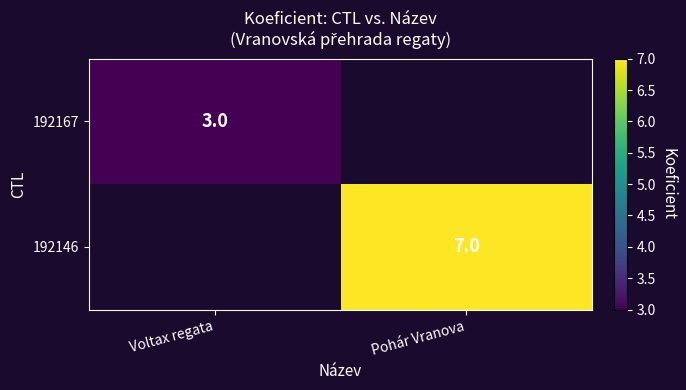

True or false: 192146 has a value of 7 at Pohár Vranova.

True